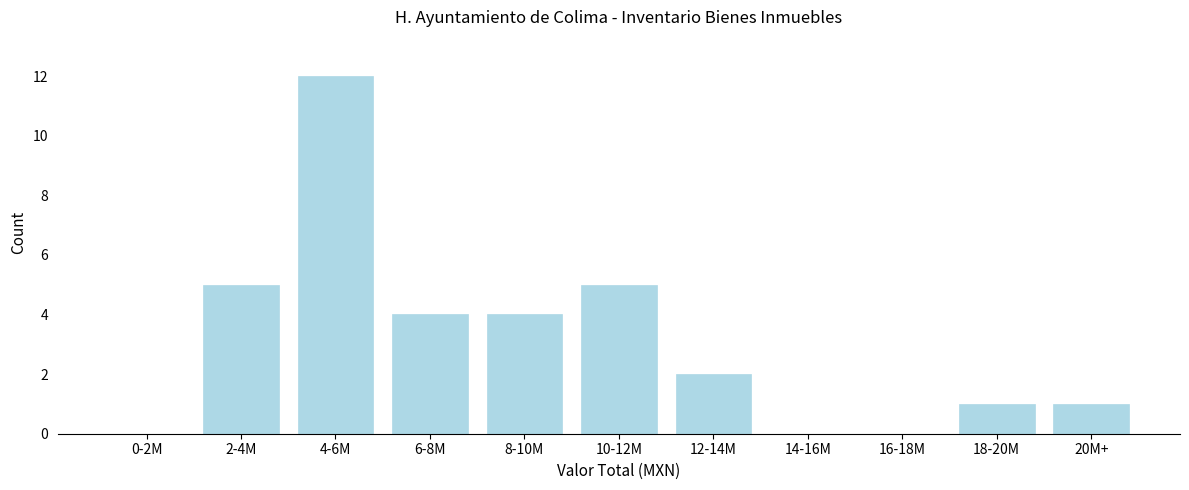

Reading left to right, what are all the values shown in this chart?

0-2M=0	2-4M=5	4-6M=12	6-8M=4	8-10M=4	10-12M=5	12-14M=2	14-16M=0	16-18M=0	18-20M=1	20M+=1